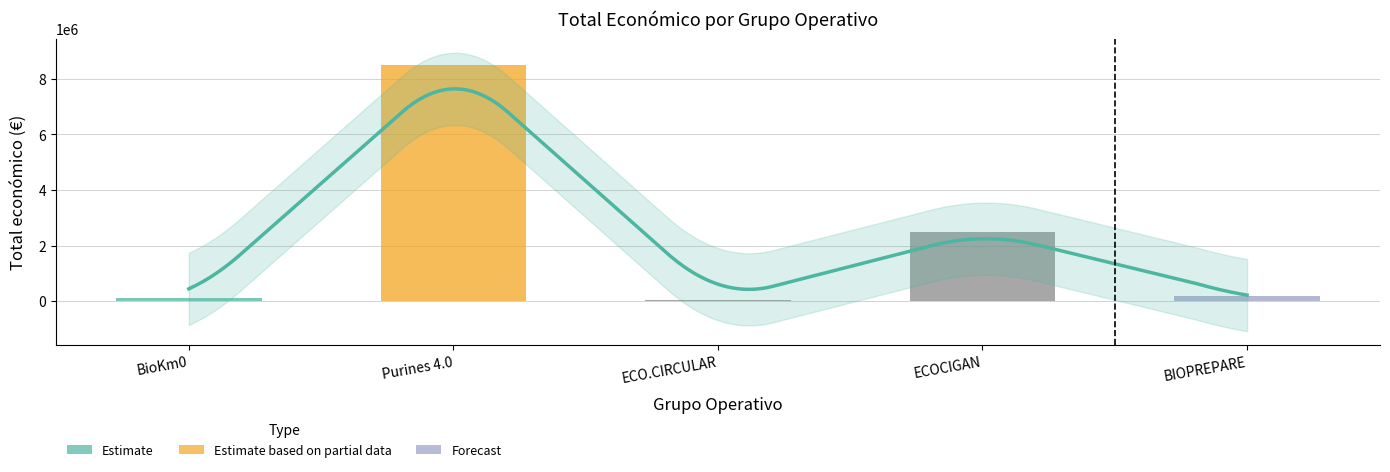

Reading left to right, extract all data points from this chart.

98068	8484999	42845	2483714	171924